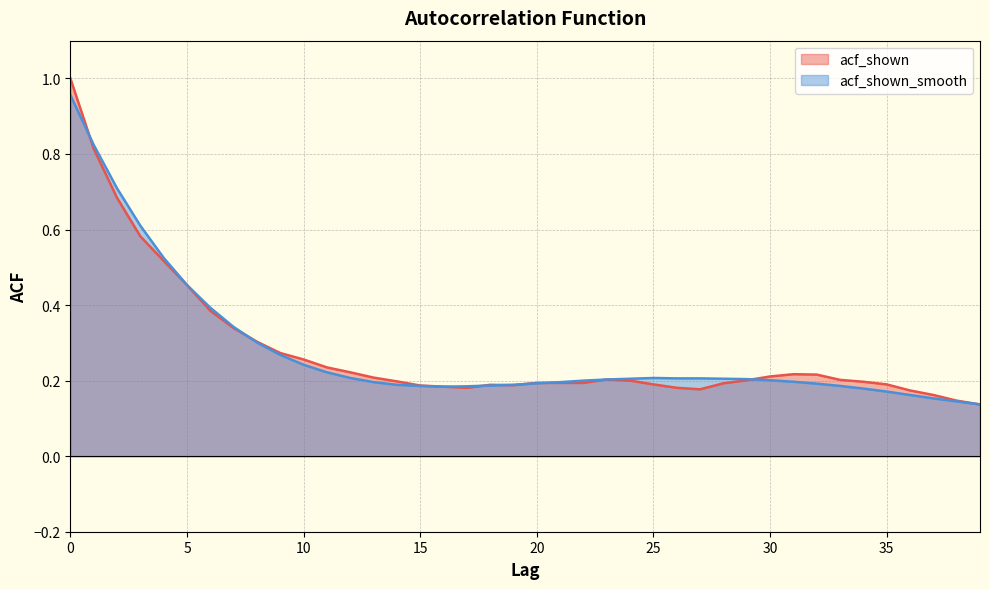

What is the sum of the acf_shown_smooth values at 23 and 0?

1.2